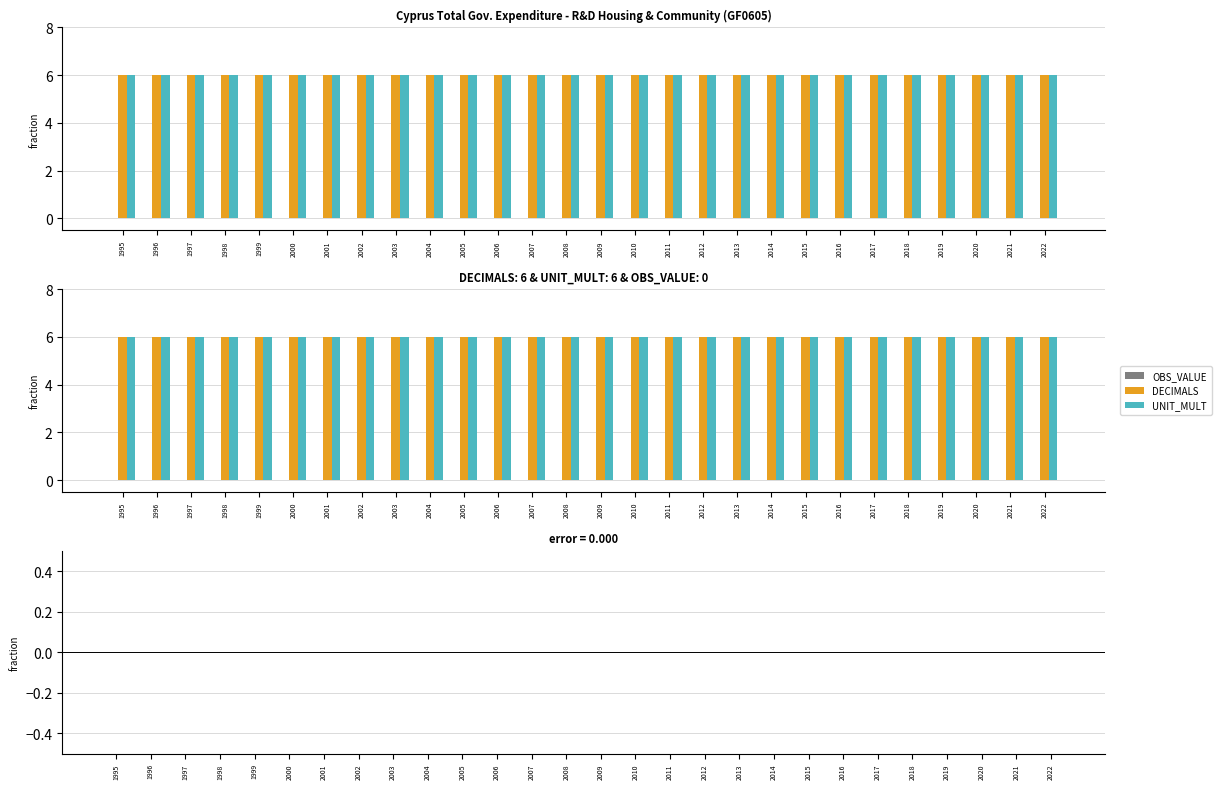

Does the chart contain stacked bars?

No